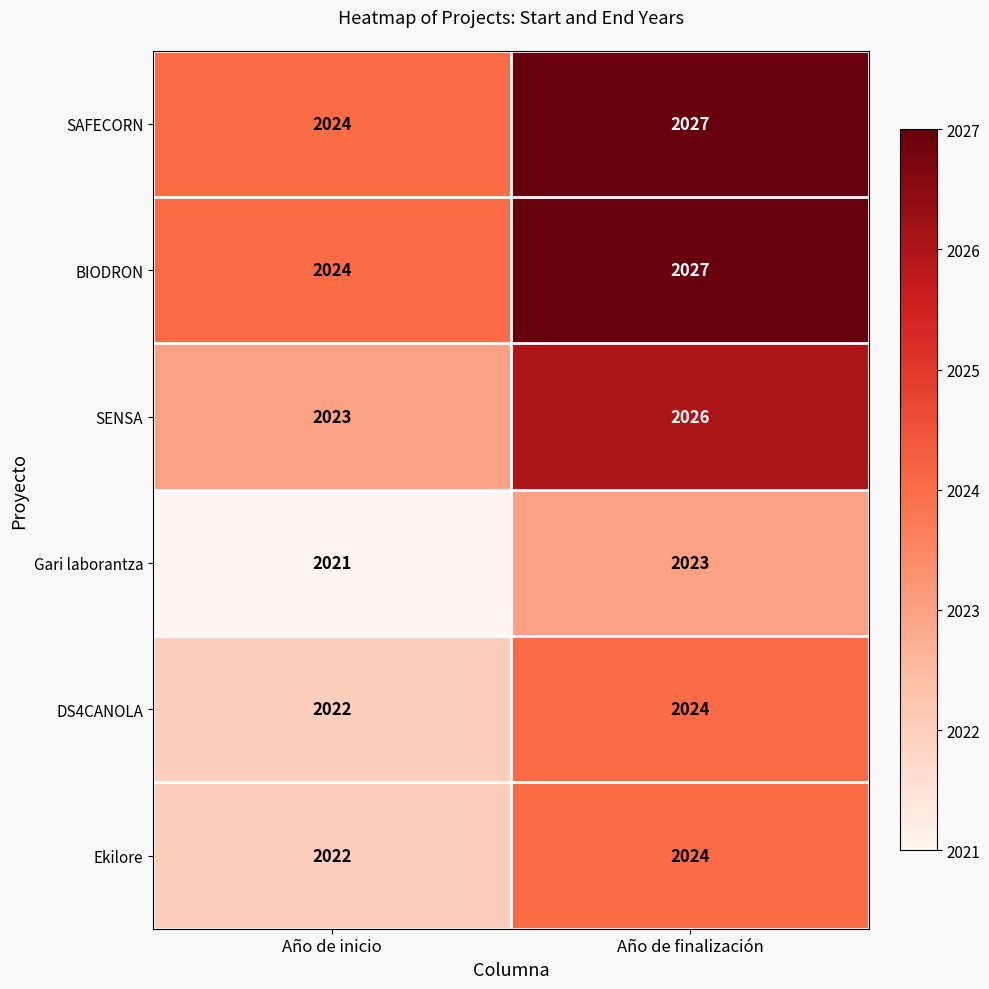

What is the minimum value shown in the chart?

2021